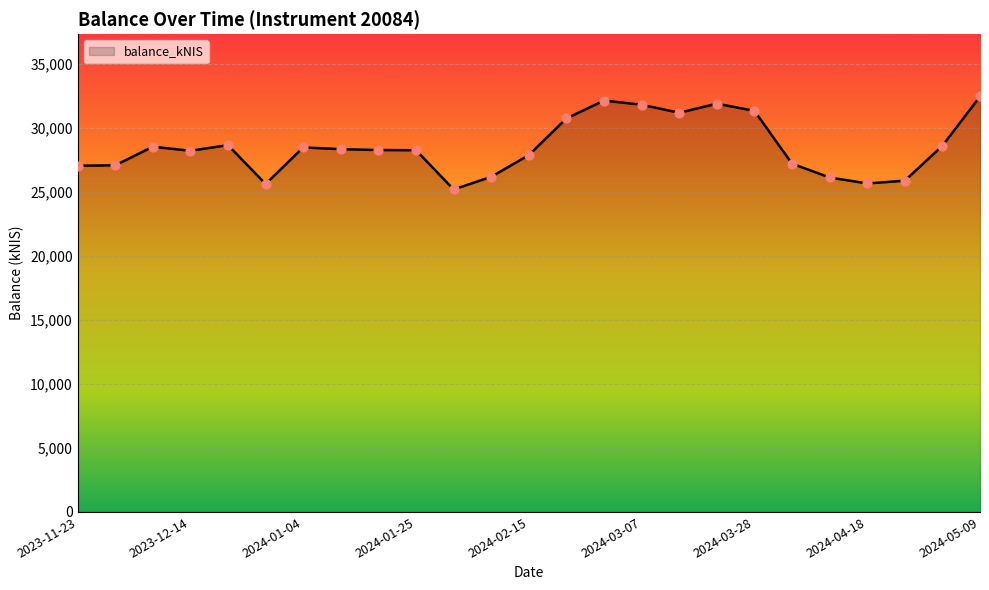

What is the difference between the maximum and minimum values?

7256.8